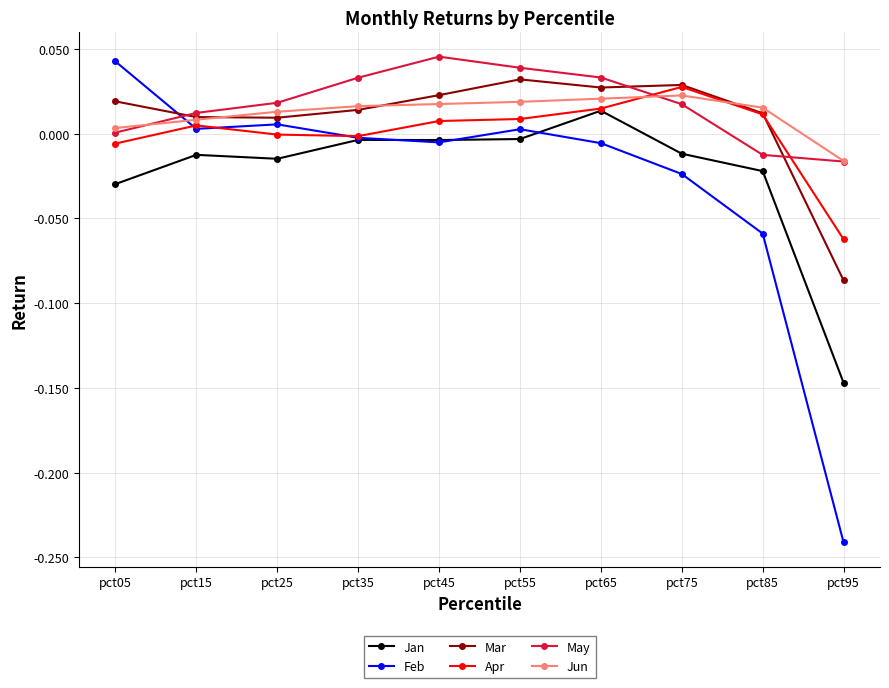

True or false: Jan and Jun intersect in this chart.

False